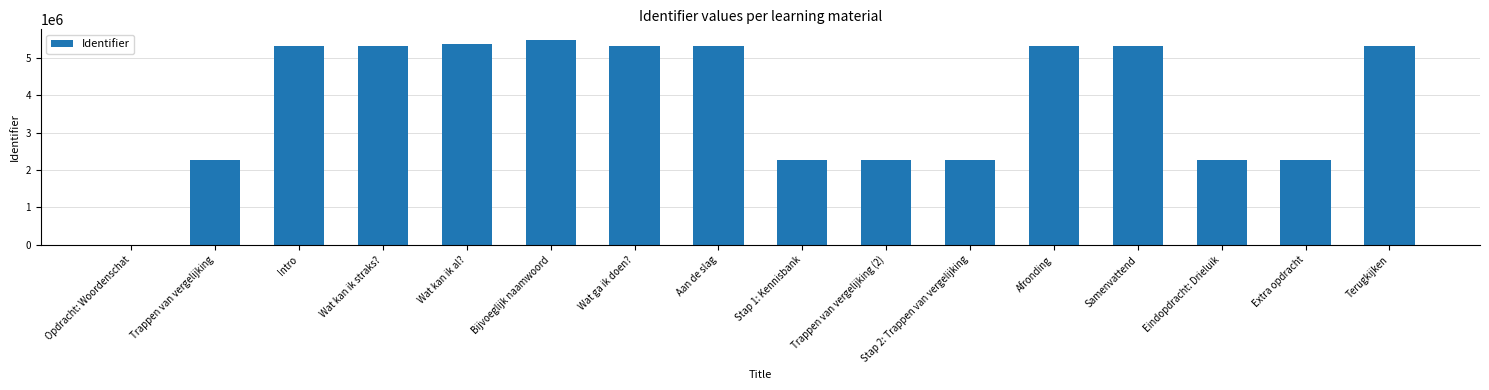

Is it true that the value at Extra opdracht is 3223551?

False